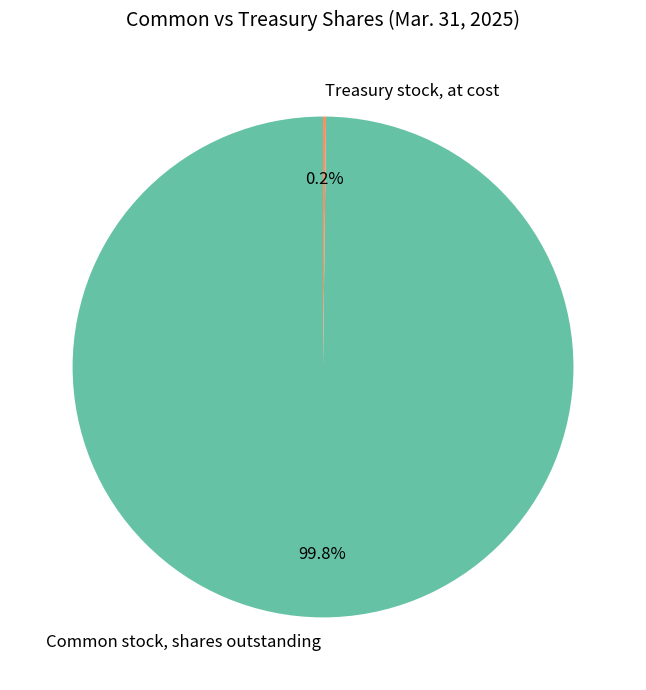

Which slice is the largest?

Common stock, shares outstanding